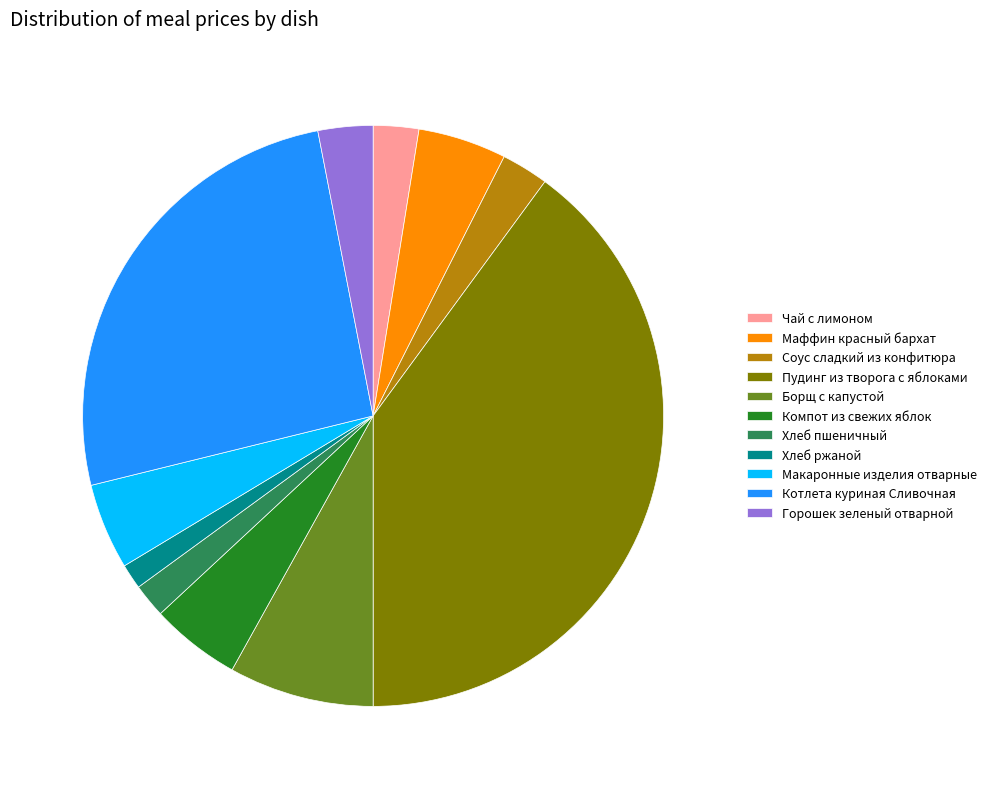

How many slices are in this pie chart?

11